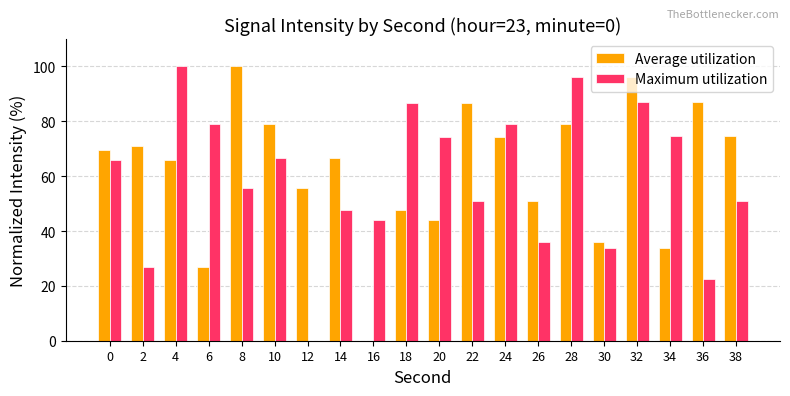

Are the bars horizontal?

No